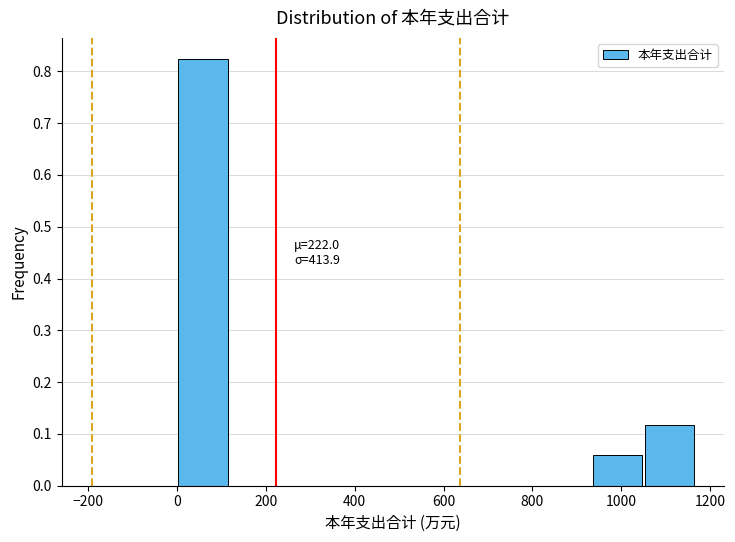

Which range on the x-axis has the tallest bar?

0 to 120